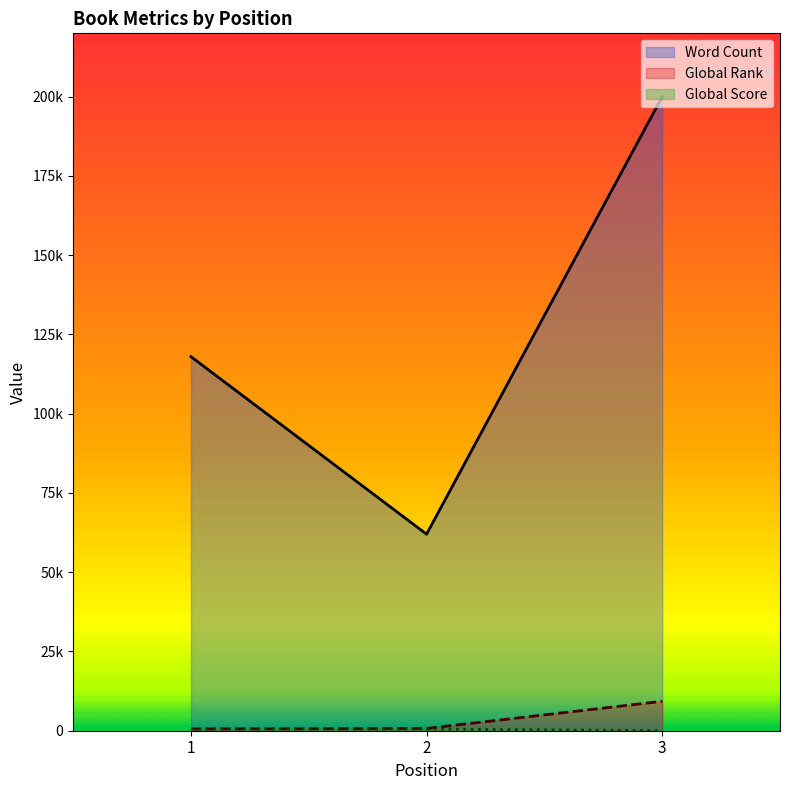

Which series has the widest spread of values?

Word Count